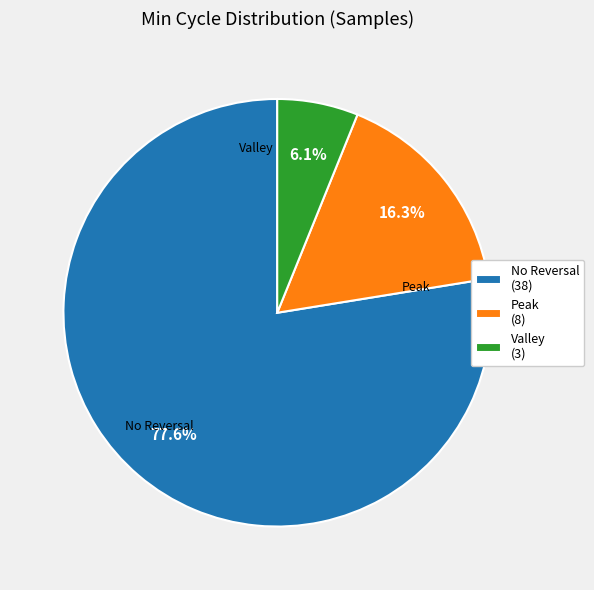

Does any single category account for the majority?

Yes